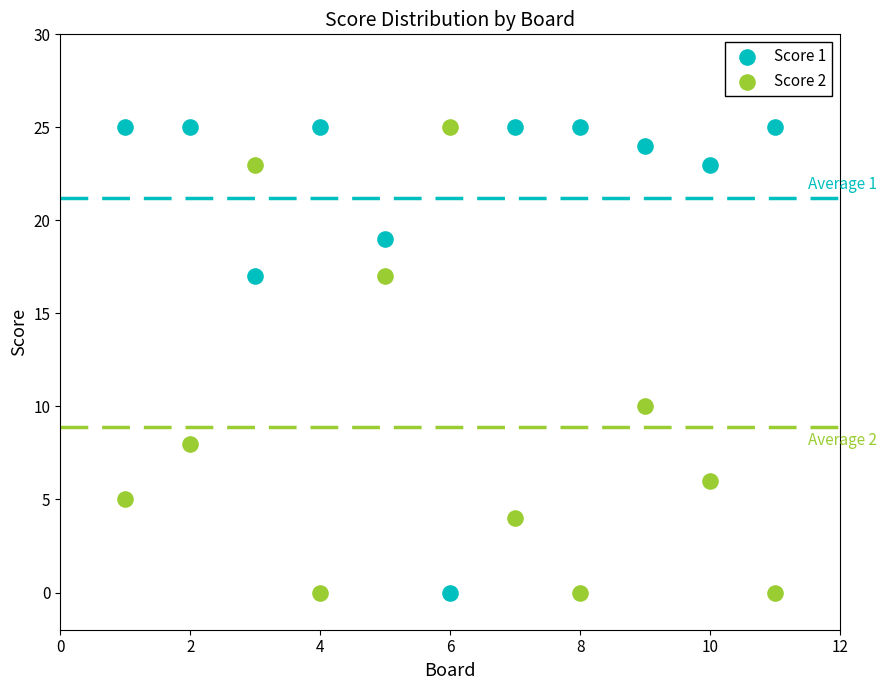

What is the X range (max minus min) for the scatter plot?

10